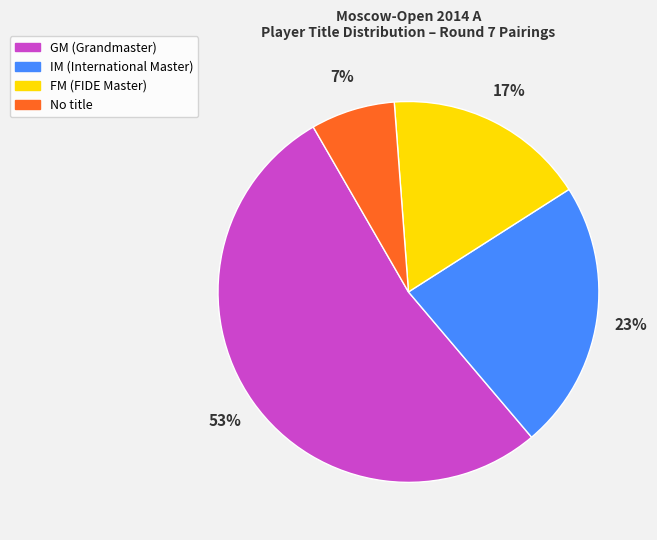

Does any single category account for the majority?

Yes